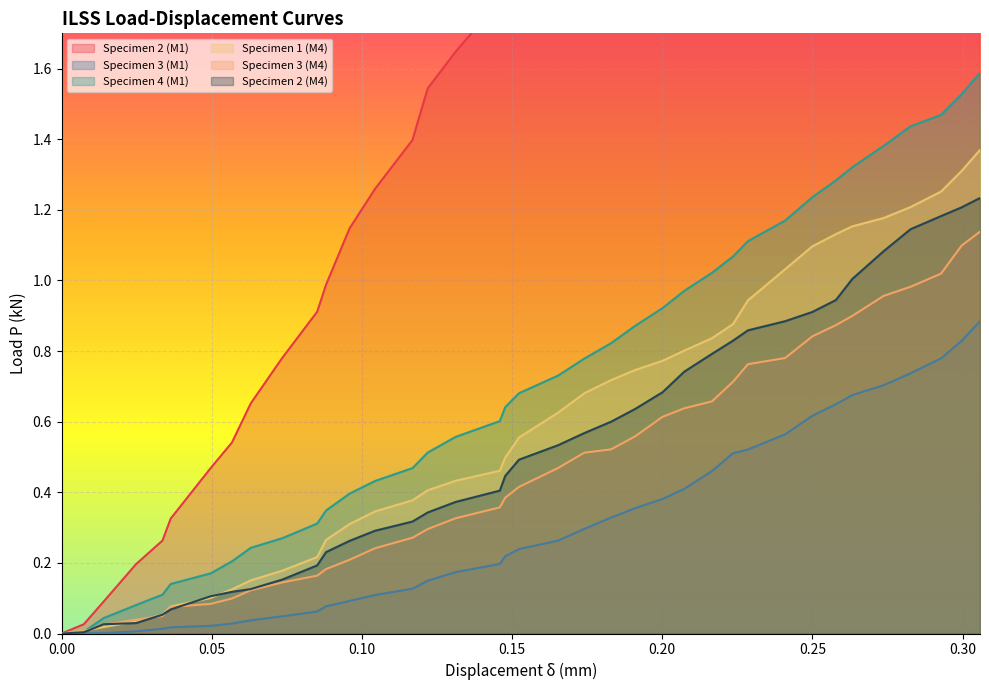

Which series has the largest range (max minus min)?

Specimen 2 (M1)